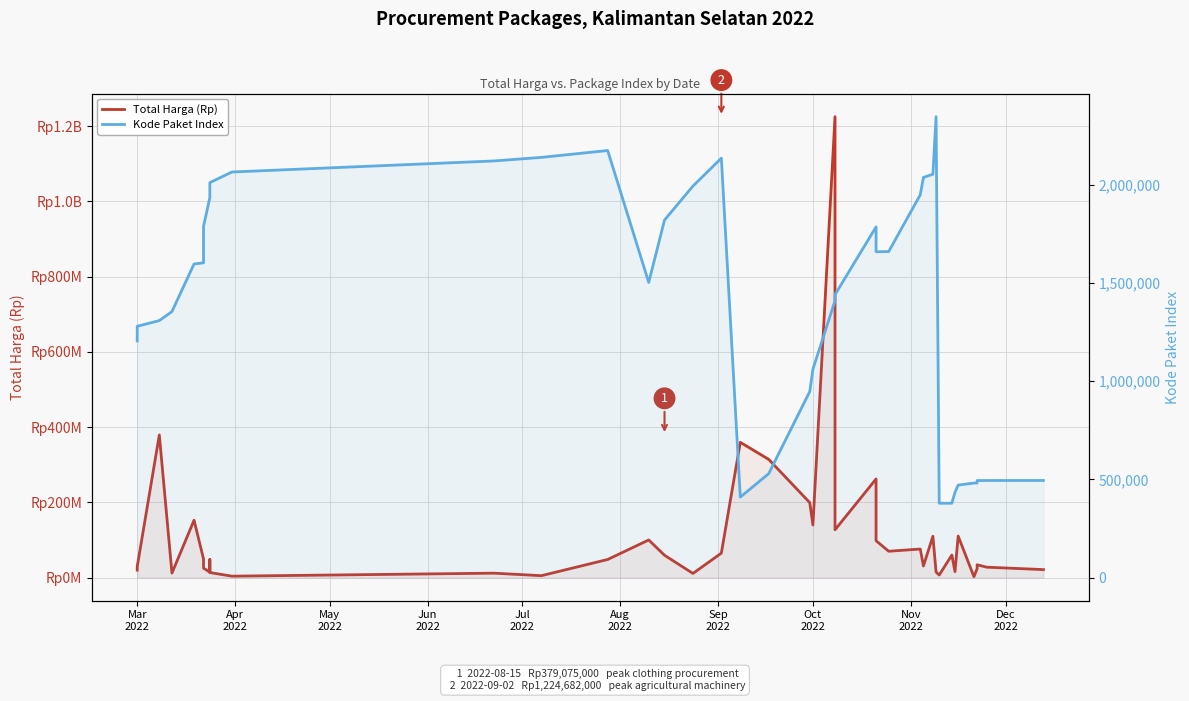

Does the chart have visible grid lines?

Yes